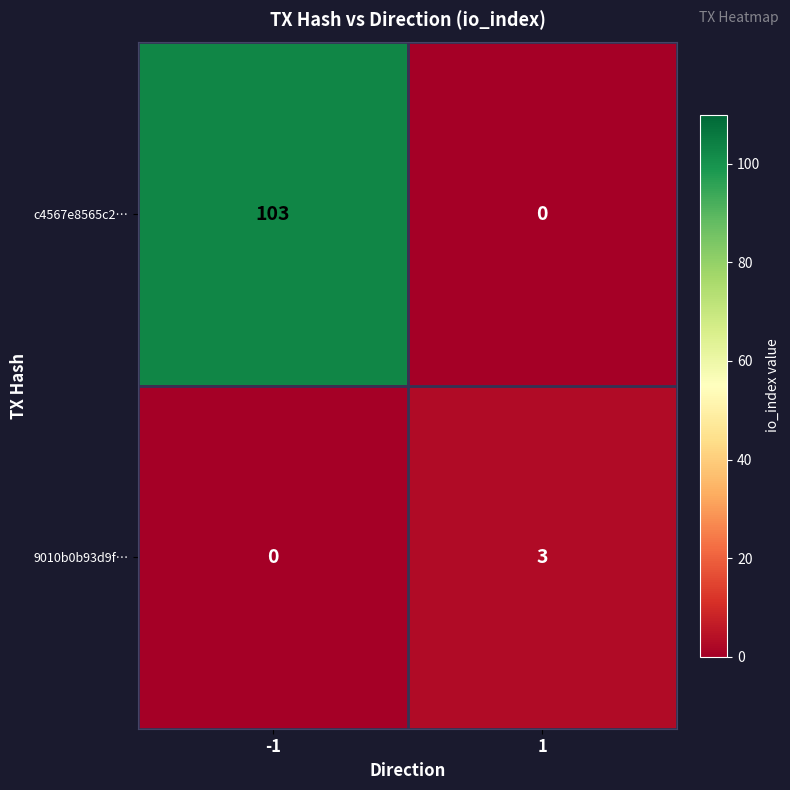

True or false: 9010b0b93d9f… has a value of -1 at -1.

False